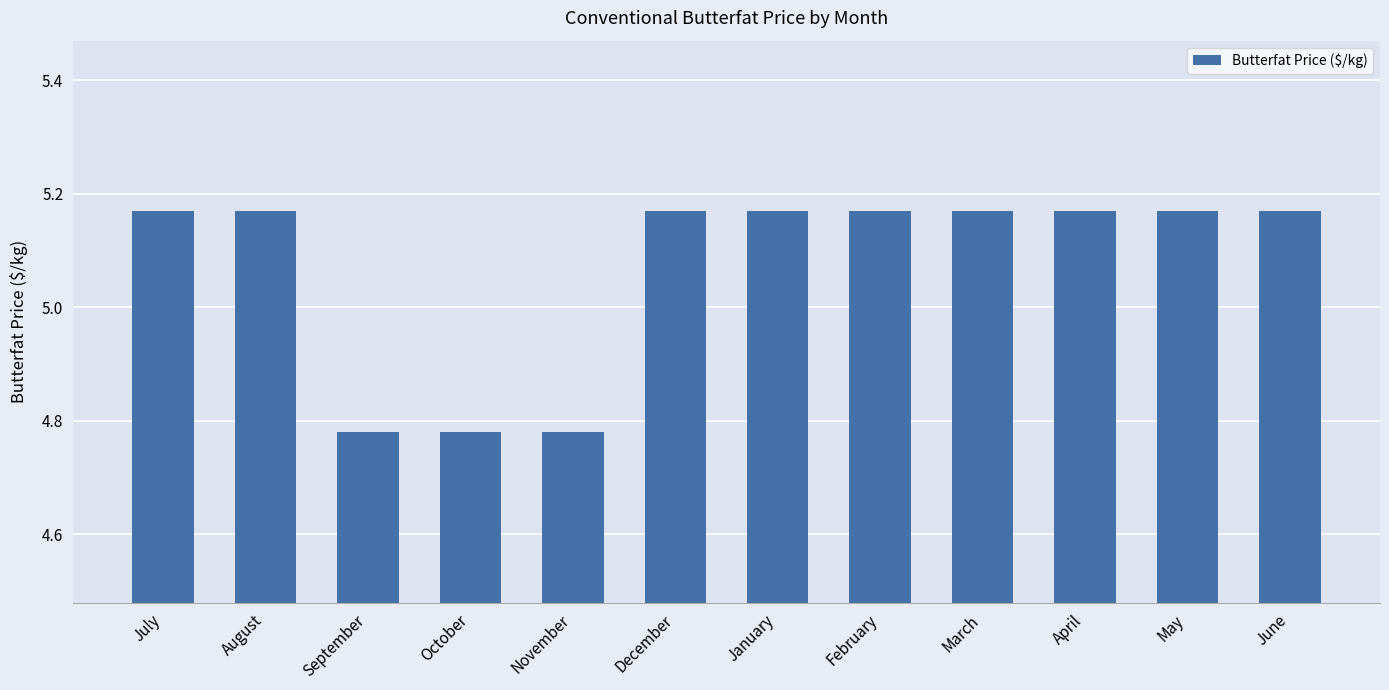

What is the sum of the values at January and February?

10.3